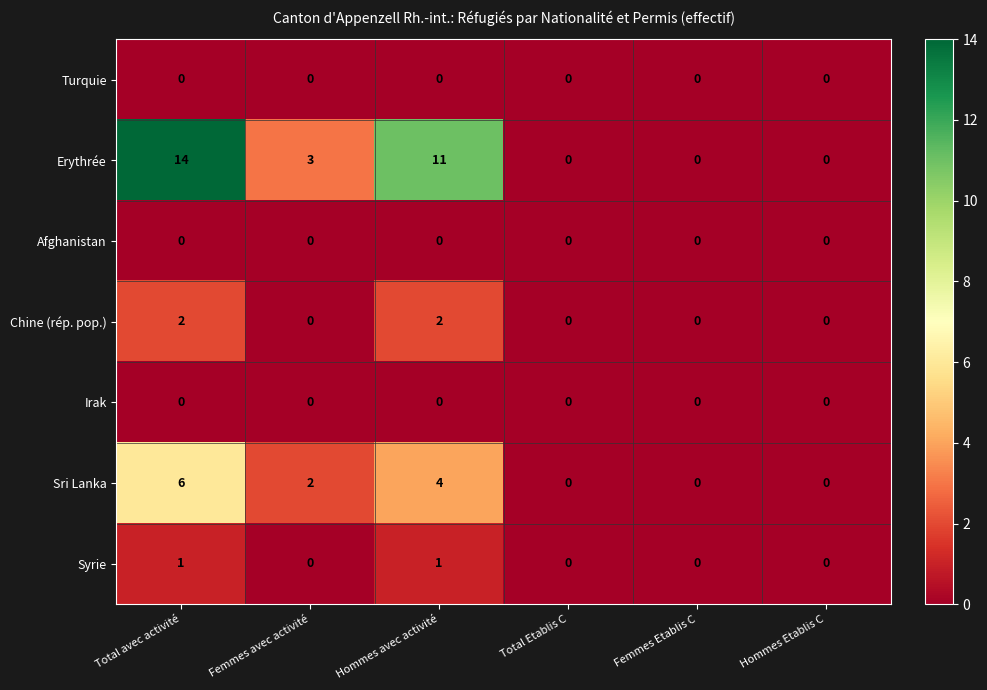

What is the approximate value of Erythrée at Total avec activité, to the nearest 10?

10